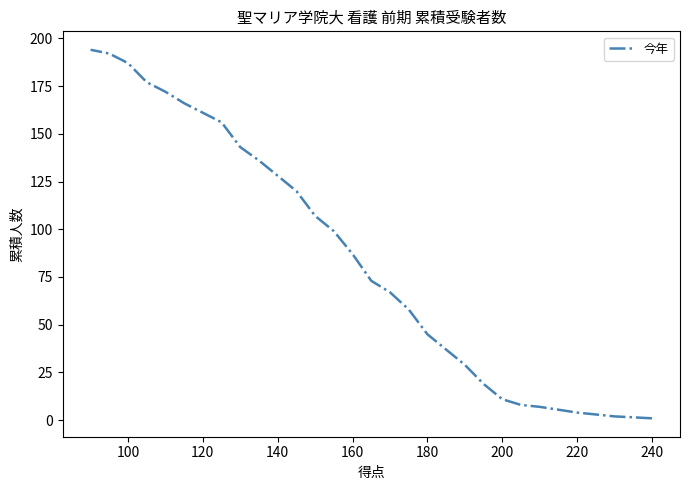

How many lines are shown in the chart?

1